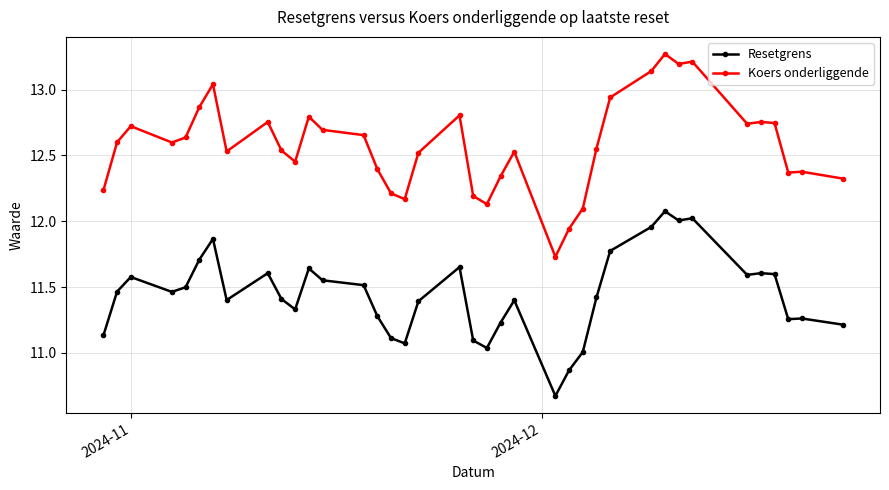

How many lines are shown in the chart?

2